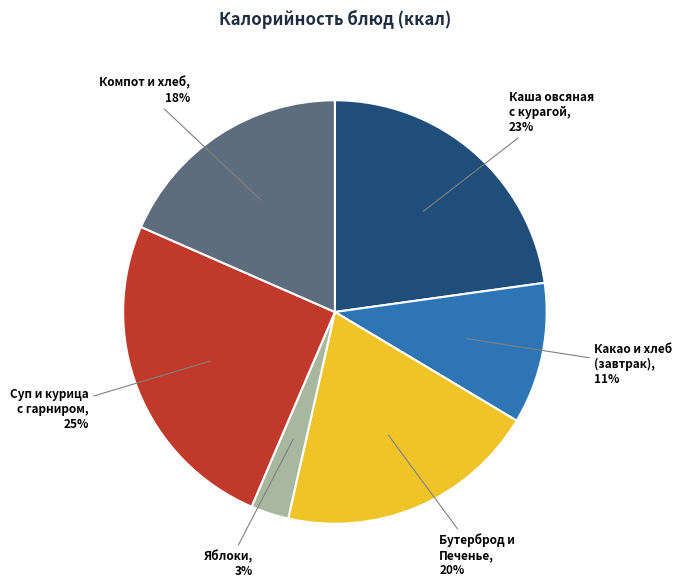

To the nearest percent, what is the difference between the largest and smallest slice percentages?

22%